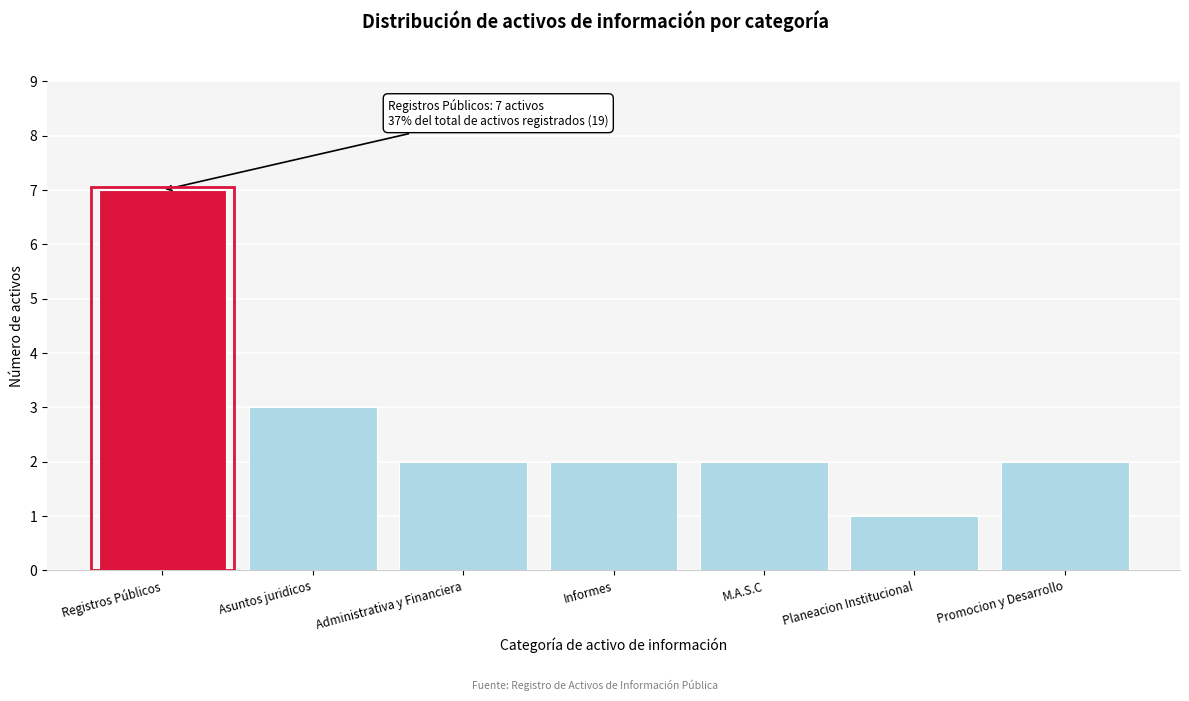

Reading right to left, extract all data points from this chart.

2	1	2	2	2	3	7